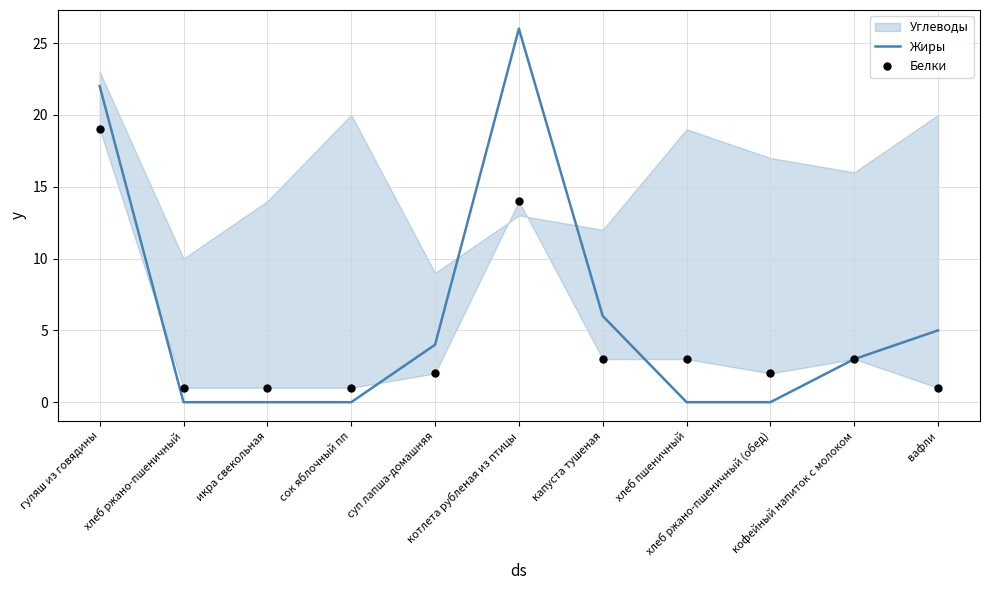

What is the maximum value for Жиры?

26